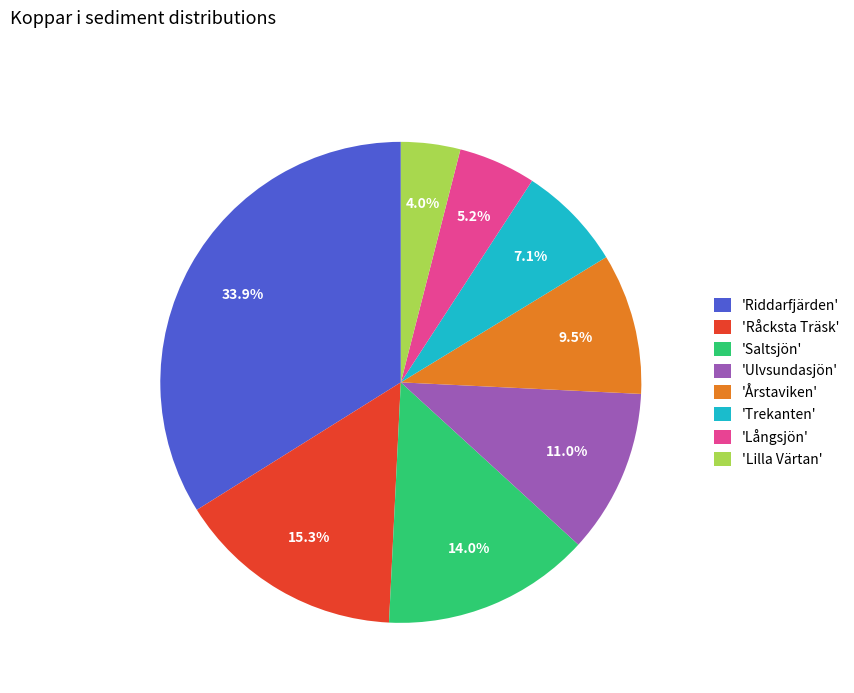

Which category has the smallest portion of the pie?

'Lilla Värtan'